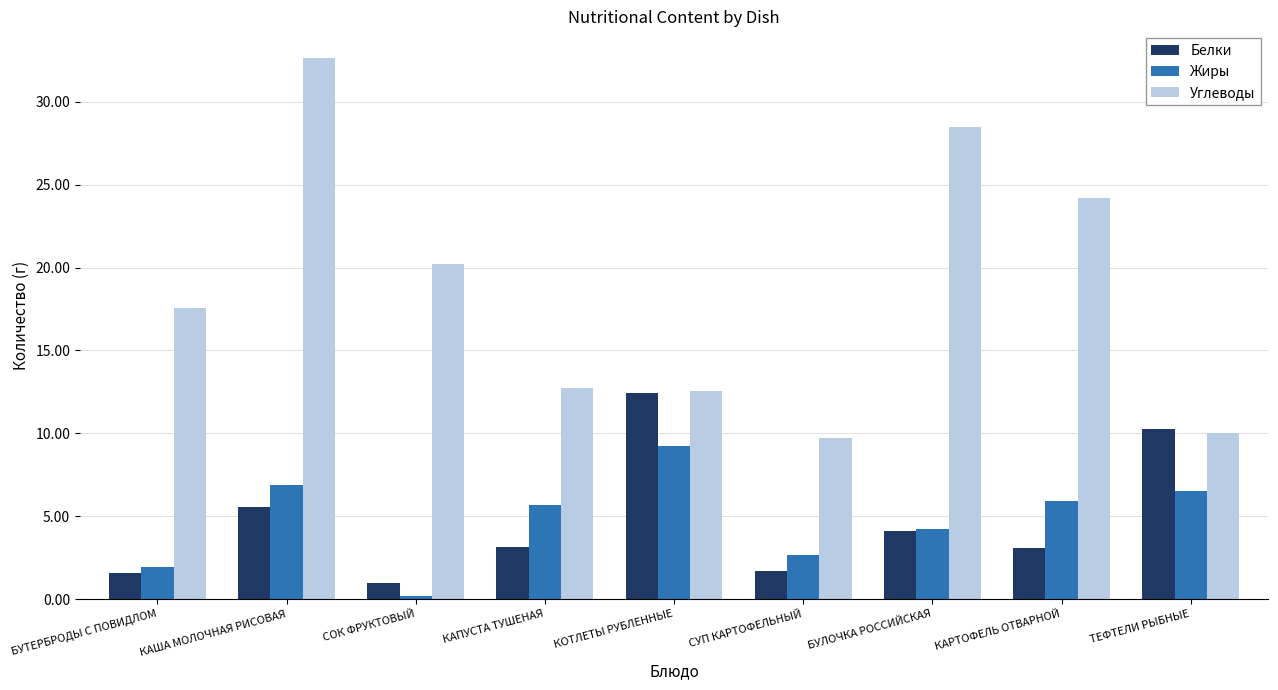

Which category has the highest value in the Углеводы series?

КАША МОЛОЧНАЯ РИСОВАЯ